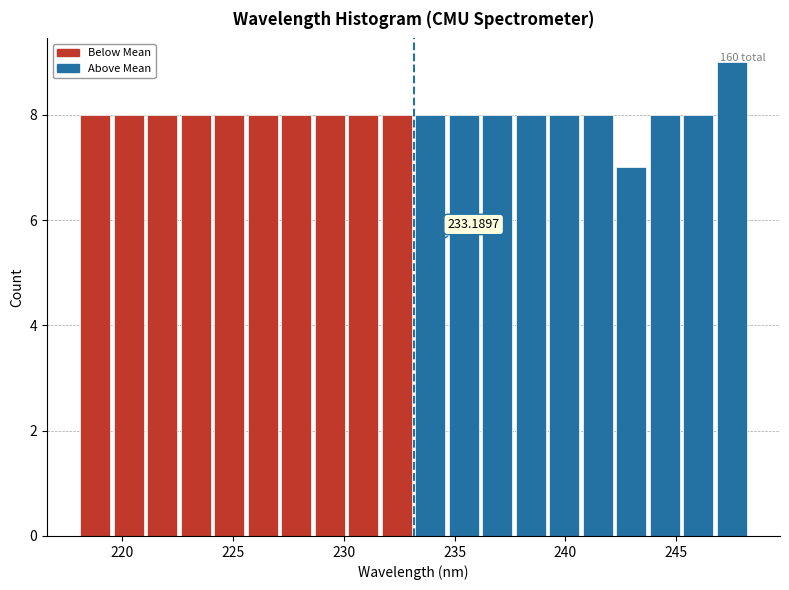

Around what value on the x-axis is the tallest bar? Give the approximate position of its centre, as read against the axis.

247.5